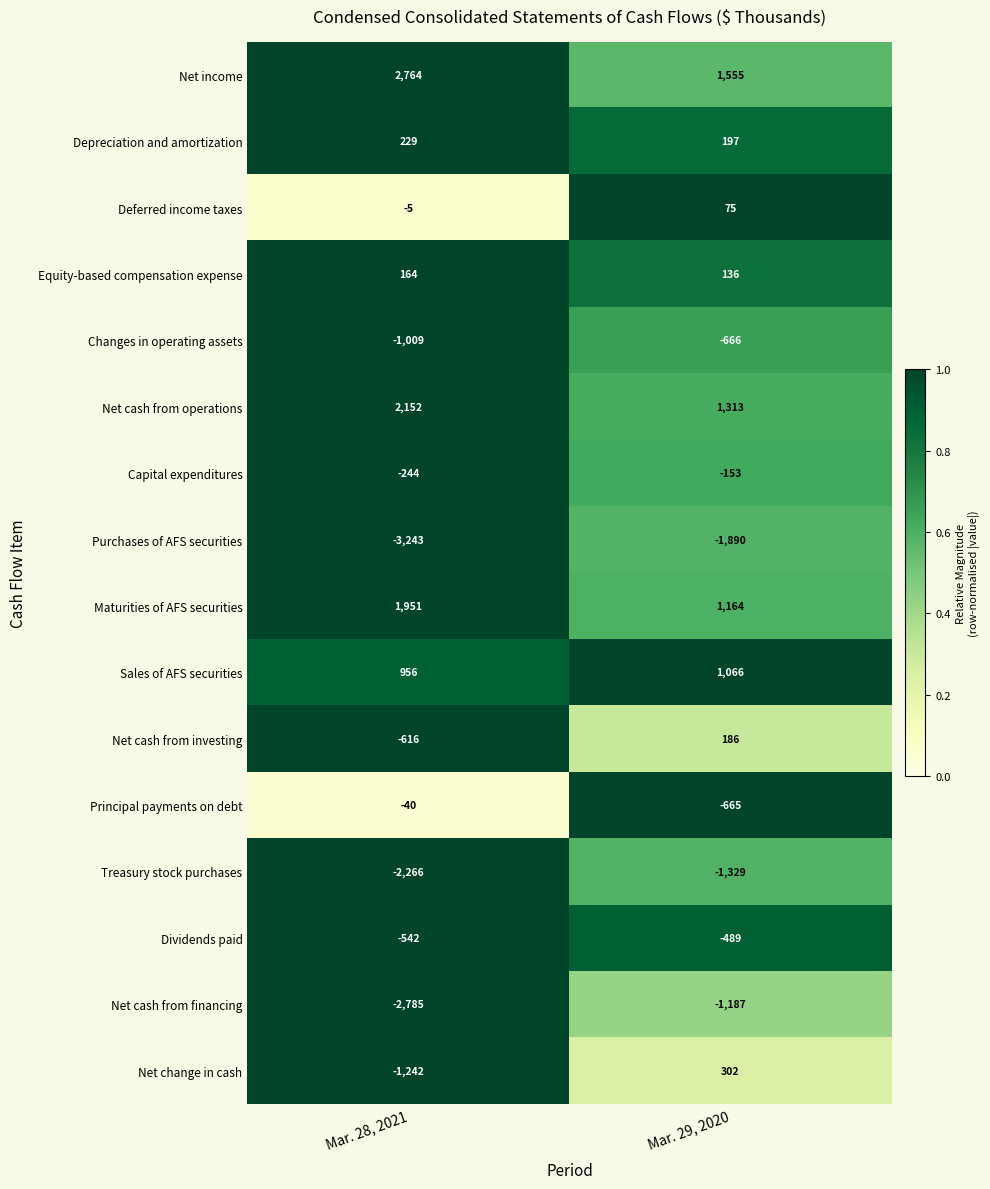

At how many categories does at least one series exceed 0?

2